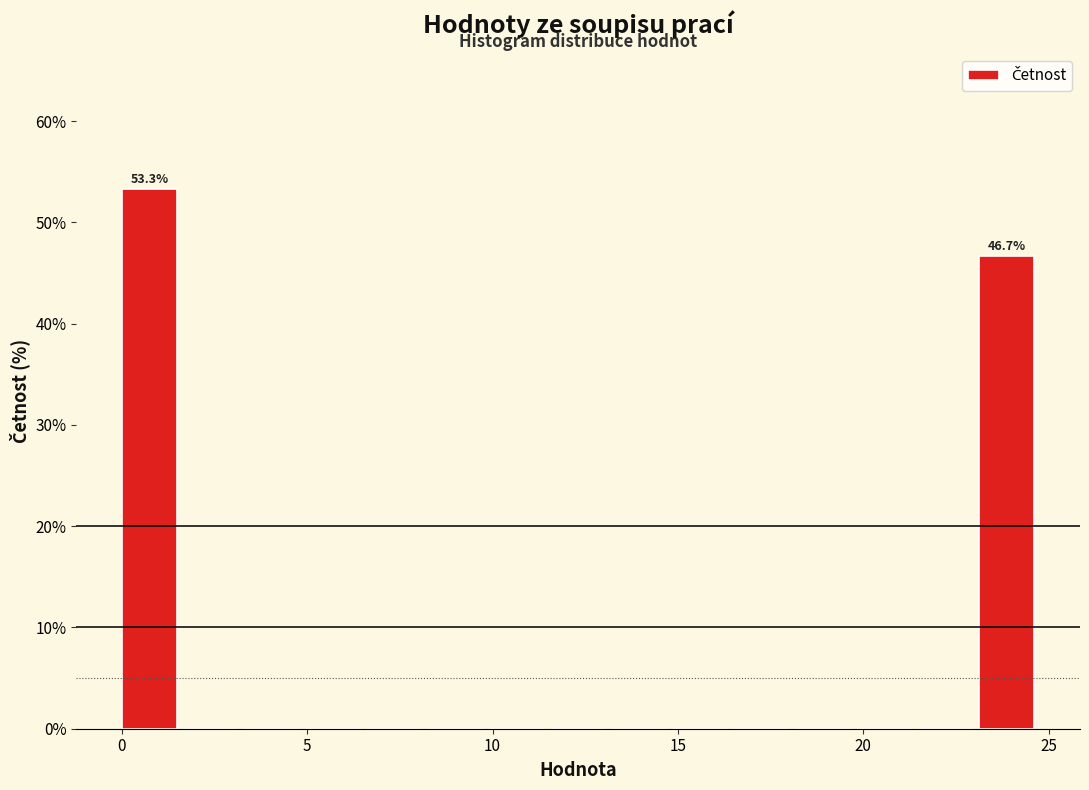

Read against the x-axis, roughly where is the centre of the tallest bar?

0.5